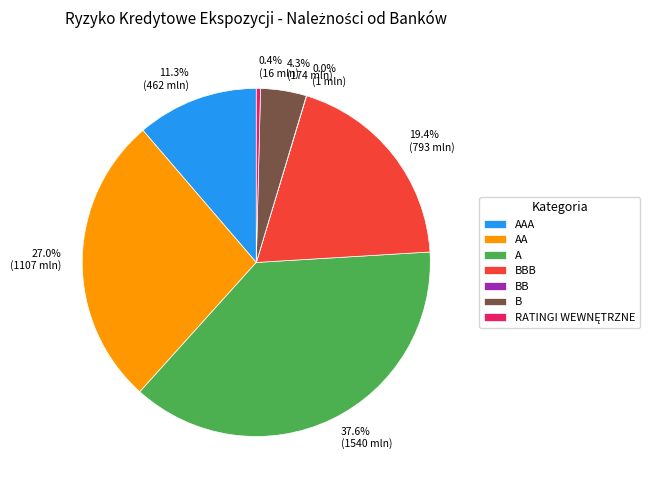

Is there a majority slice in this chart?

No